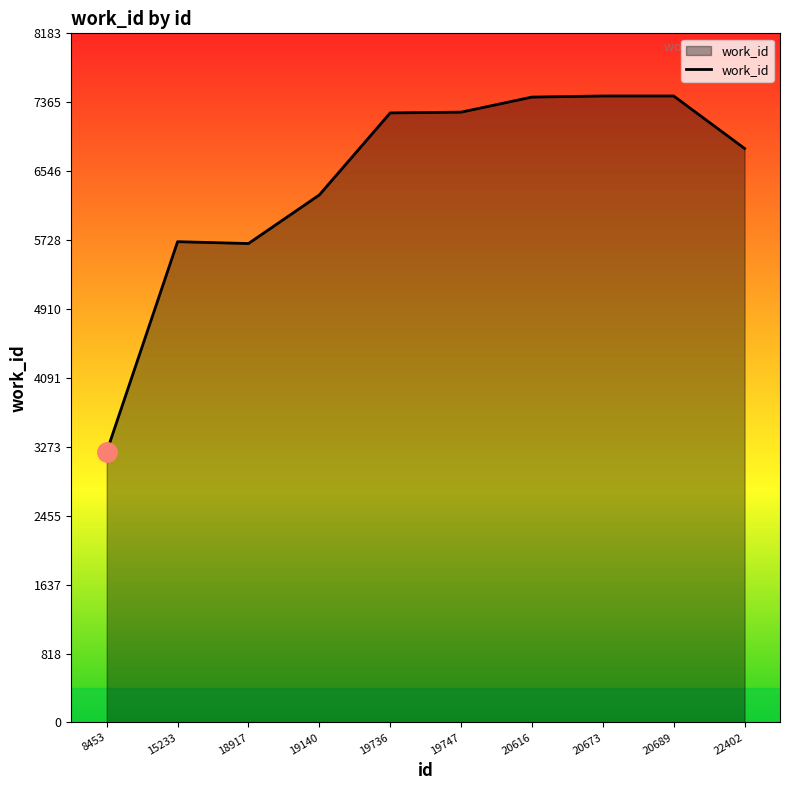

How many values are below 7238?

5